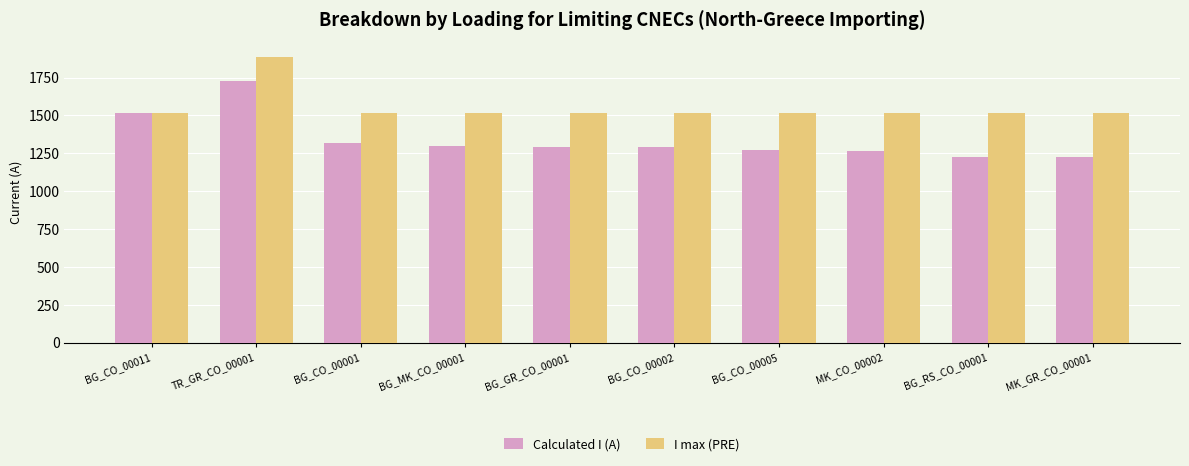

Between BG_CO_00011 and BG_RS_CO_00001, which series saw the biggest shift?

Calculated I (A)